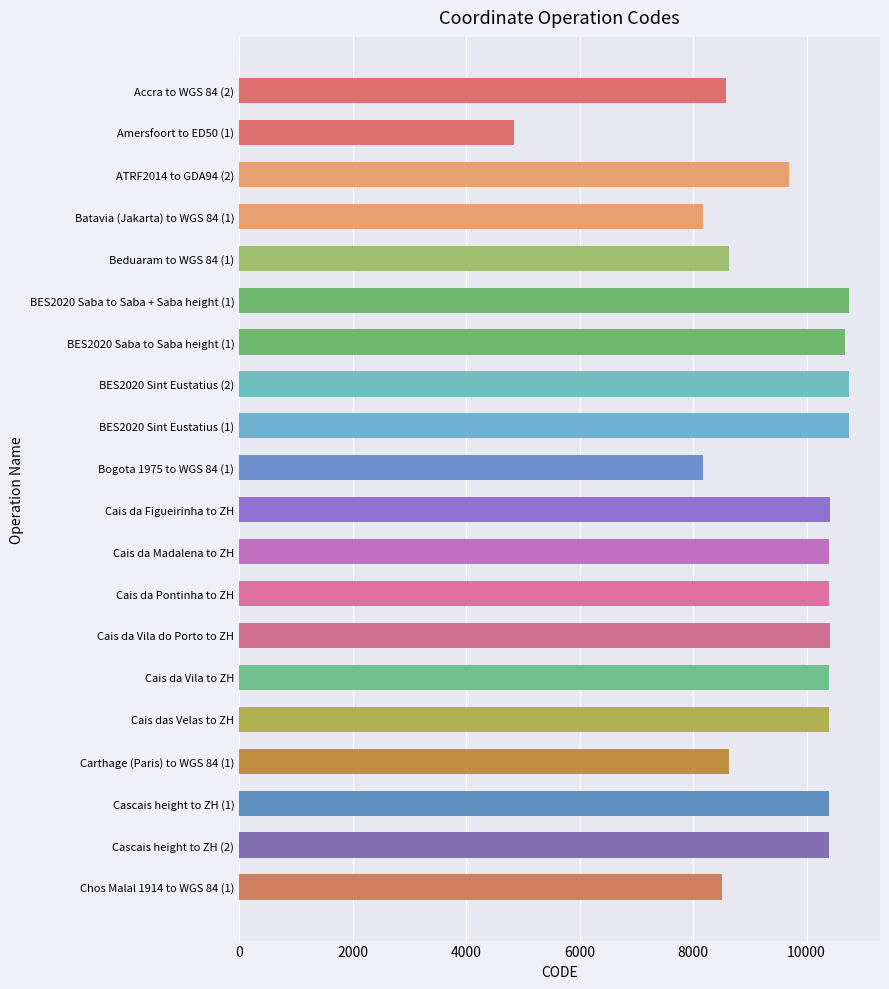

At which label is the value closest to 7796?

Bogota 1975 to WGS 84 (1)